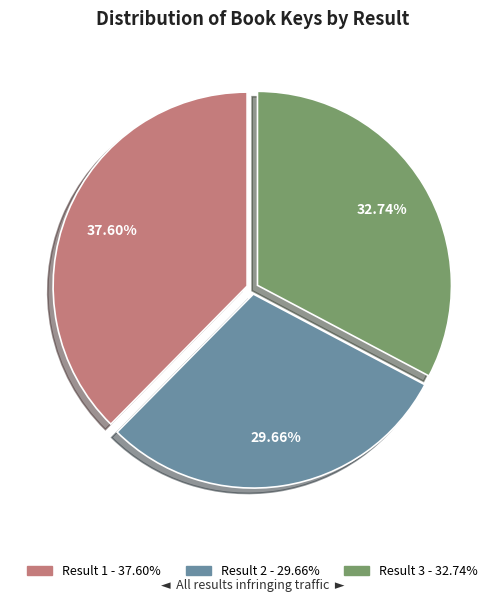

How many slices are in this pie chart?

3